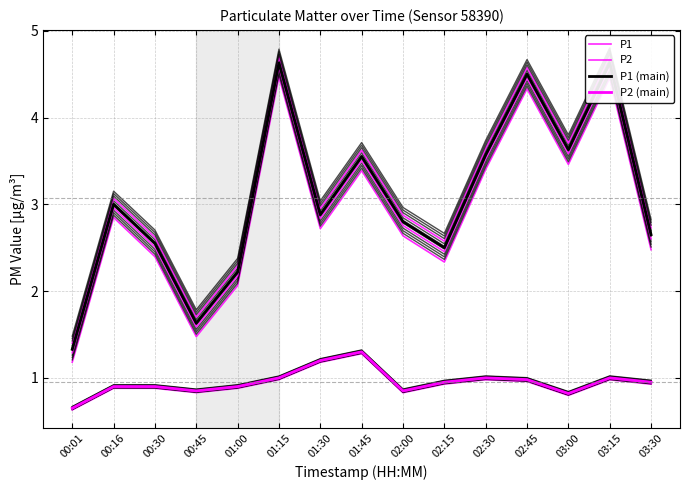

Reading left to right, transcribe all the data shown in this chart.

P1: 00:01=1.2	00:16=2.8	00:30=2.4	00:45=1.5	01:00=2.1	01:15=4.5	01:30=2.7	01:45=3.4	02:00=2.6	02:15=2.3	02:30=3.4	02:45=4.3	03:00=3.5	03:15=4.5	03:30=2.5
P2: 00:01=0.6	00:16=0.9	00:30=0.9	00:45=0.8	01:00=0.9	01:15=1.0	01:30=1.2	01:45=1.3	02:00=0.8	02:15=0.9	02:30=1.0	02:45=1.0	03:00=0.8	03:15=1.0	03:30=0.9
P1 (main): 00:01=1.3	00:16=3.0	00:30=2.5	00:45=1.6	01:00=2.2	01:15=4.6	01:30=2.9	01:45=3.5	02:00=2.8	02:15=2.5	02:30=3.6	02:45=4.5	03:00=3.6	03:15=4.6	03:30=2.6
P2 (main): 00:01=0.7	00:16=0.9	00:30=0.9	00:45=0.8	01:00=0.9	01:15=1.0	01:30=1.2	01:45=1.3	02:00=0.8	02:15=0.9	02:30=1.0	02:45=1.0	03:00=0.8	03:15=1.0	03:30=0.9